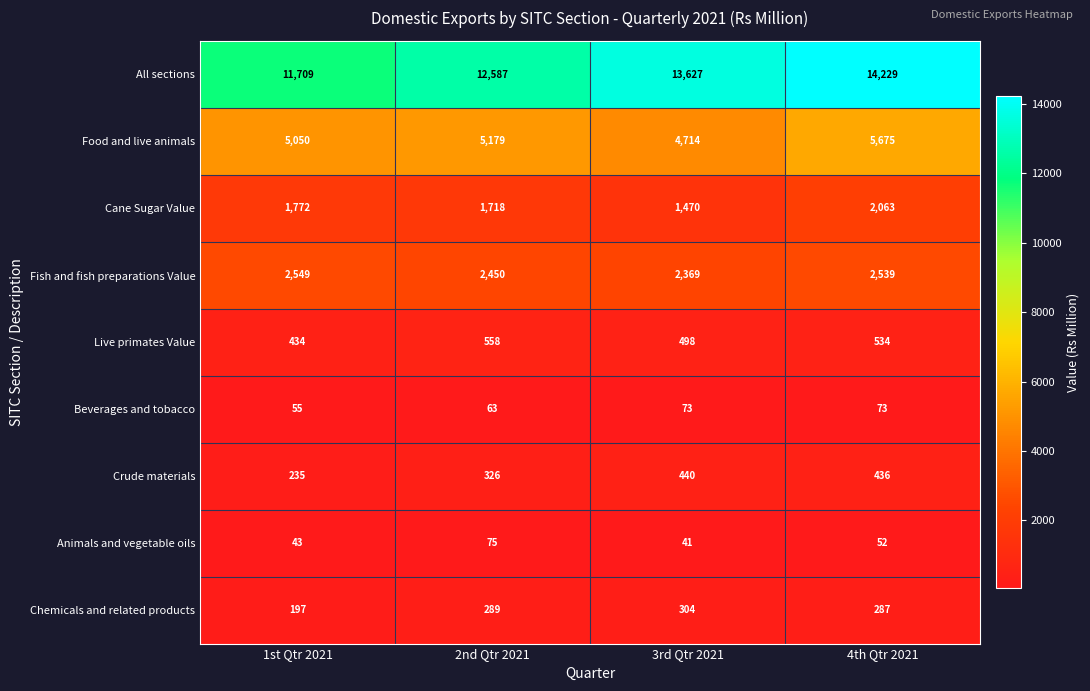

What is the greatest value displayed?

14229